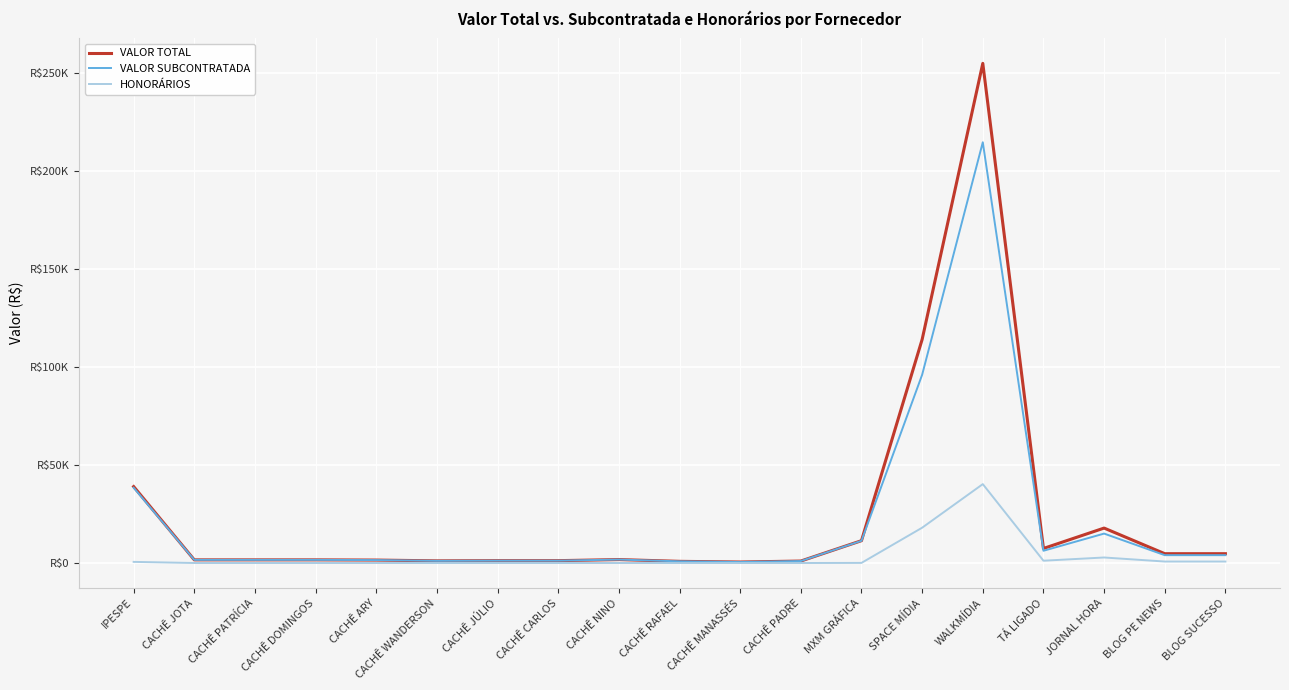

Reading left to right, what are all the values shown in this chart?

VALOR TOTAL: IPESPE=38976.0	CACHÊ JOTA=1600.0	CACHÊ PATRÍCIA=1600.0	CACHÊ DOMINGOS=1600.0	CACHÊ ARY=1500.0	CACHÊ WANDERSON=1100.1	CACHÊ JÚLIO=1200.0	CACHÊ CARLOS=1200.0	CACHÊ NINO=1750.0	CACHÊ RAFAEL=850.0	CACHÊ MANASSÉS=500.0	CACHÊ PADRE=1000.0	MXM GRÁFICA=11386.6	SPACE MÍDIA=114000.0	WALKMÍDIA=254776.3	TÁ LIGADO=7414.8	JORNAL HORA=17813.1	BLOG PE NEWS=4750.0	BLOG SUCESSO=4750.0
VALOR SUBCONTRATADA: IPESPE=38400.0	CACHÊ JOTA=1600.0	CACHÊ PATRÍCIA=1600.0	CACHÊ DOMINGOS=1600.0	CACHÊ ARY=1500.0	CACHÊ WANDERSON=1100.1	CACHÊ JÚLIO=1200.0	CACHÊ CARLOS=1200.0	CACHÊ NINO=1750.0	CACHÊ RAFAEL=850.0	CACHÊ MANASSÉS=500.0	CACHÊ PADRE=1000.0	MXM GRÁFICA=11330.0	SPACE MÍDIA=96000.0	WALKMÍDIA=214548.5	TÁ LIGADO=6244.0	JORNAL HORA=15000.5	BLOG PE NEWS=4000.0	BLOG SUCESSO=4000.0
HONORÁRIOS: IPESPE=576.0	CACHÊ JOTA=0.0	CACHÊ PATRÍCIA=0.0	CACHÊ DOMINGOS=0.0	CACHÊ ARY=0.0	CACHÊ WANDERSON=0.0	CACHÊ JÚLIO=0.0	CACHÊ CARLOS=0.0	CACHÊ NINO=0.0	CACHÊ RAFAEL=0.0	CACHÊ MANASSÉS=0.0	CACHÊ PADRE=0.0	MXM GRÁFICA=56.6	SPACE MÍDIA=18000.0	WALKMÍDIA=40227.8	TÁ LIGADO=1170.8	JORNAL HORA=2812.6	BLOG PE NEWS=750.0	BLOG SUCESSO=750.0